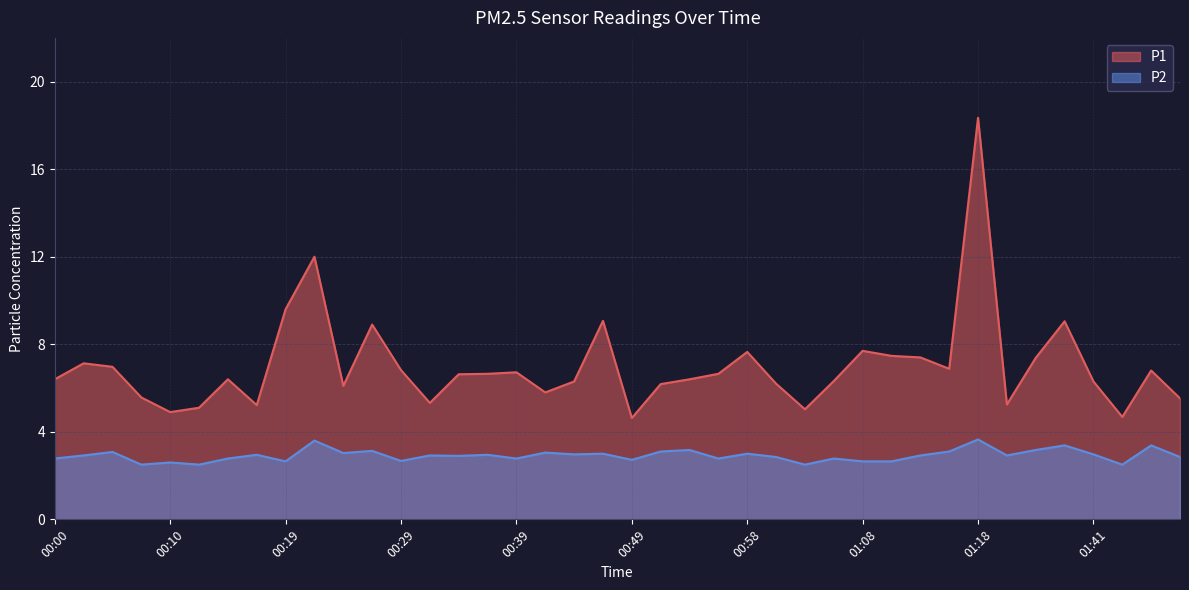

Is it true that P1 equals 6.8 at 00:29?

True